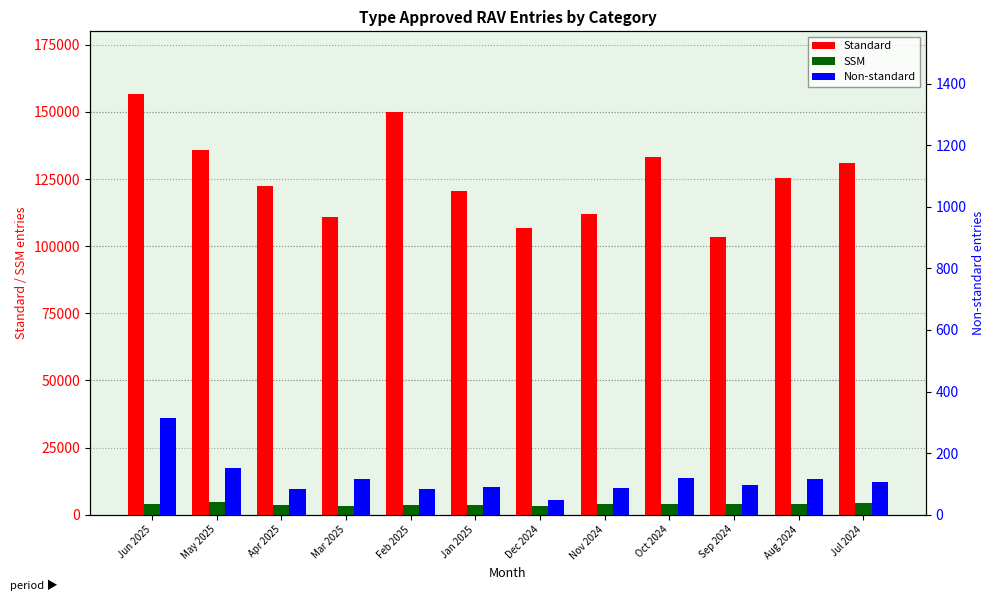

Reading left to right, what are all the values shown in this chart?

Standard: 156544	135740	122578	110946	149850	120591	106813	111944	133275	103450	125375	130900
SSM: 3928	4675	3602	3128	3705	3444	3363	4038	4031	3841	4139	4189
Non-standard: 314	151	84	115	84	89	47	88	119	98	116	107